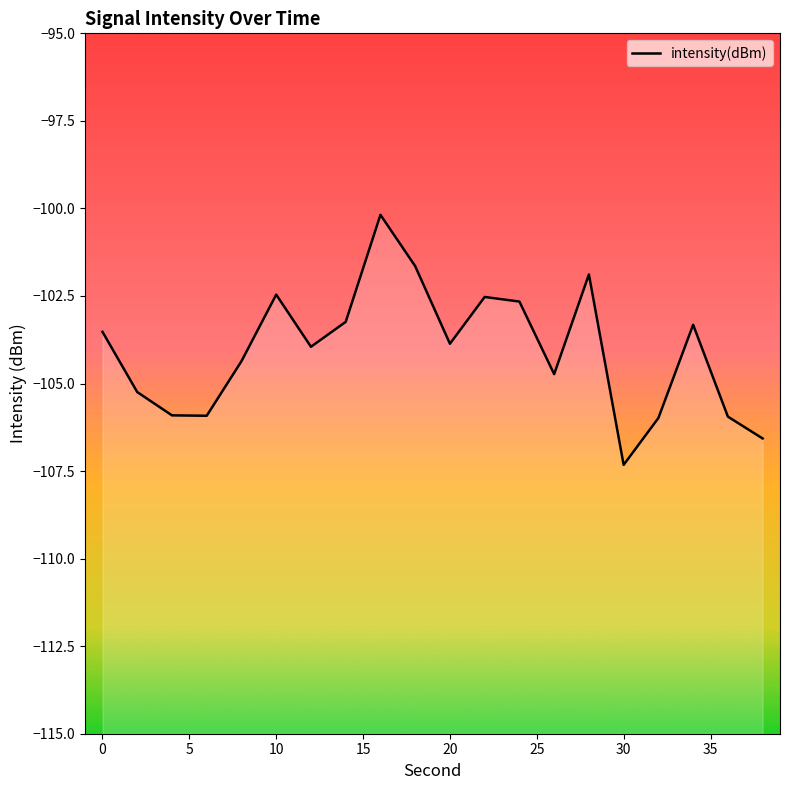

Where does the data first go above -103?

10